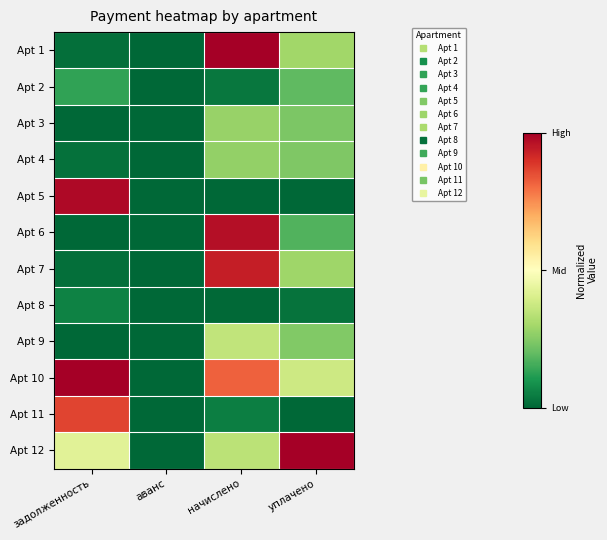

Rank the series by their maximum value, from lowest to highest.

Apt 8, Apt 2, Apt 4, Apt 3, Apt 9, Apt 11, Apt 7, Apt 6, Apt 5, Apt 1, Apt 10, Apt 12